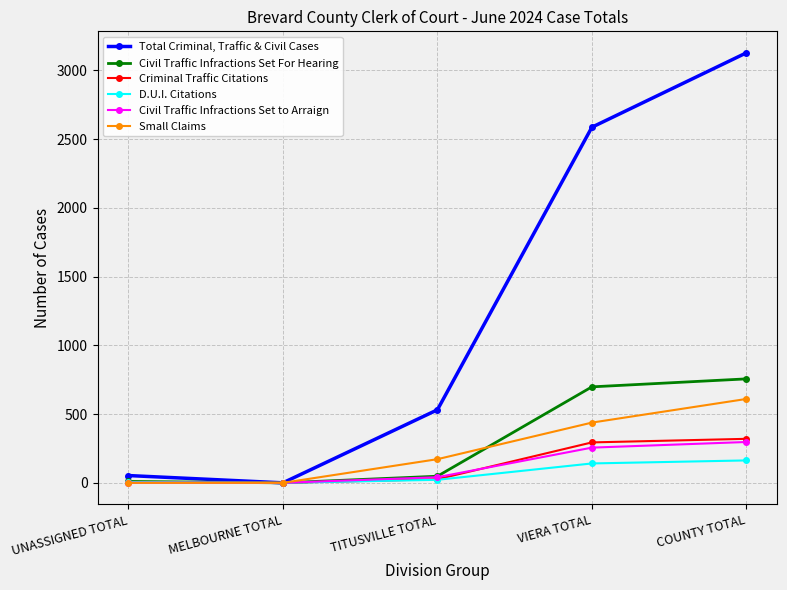

What is the total value across all series at TITUSVILLE TOTAL?

840